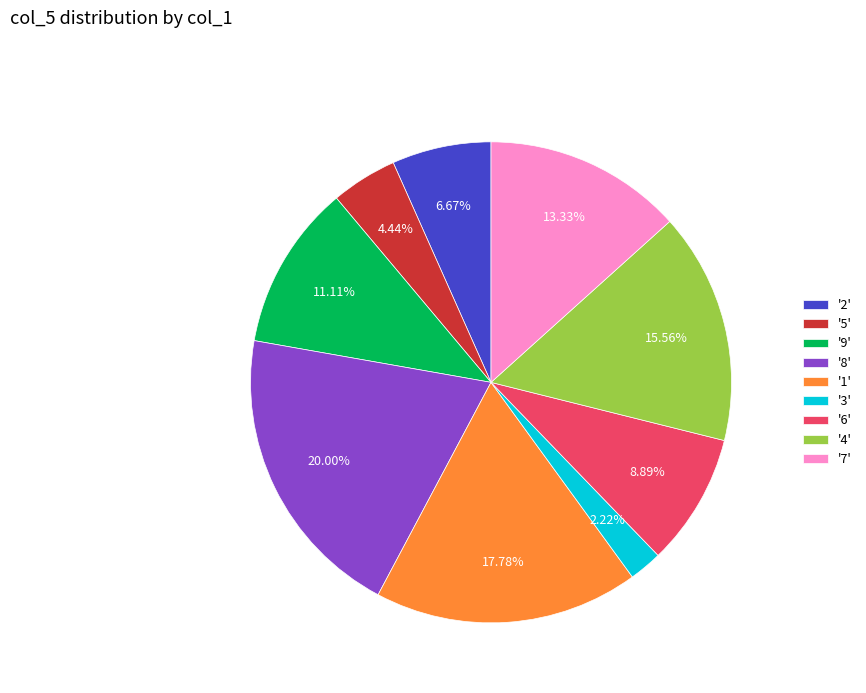

What is the ratio of the value at '1' to the value at '4'?

1.1